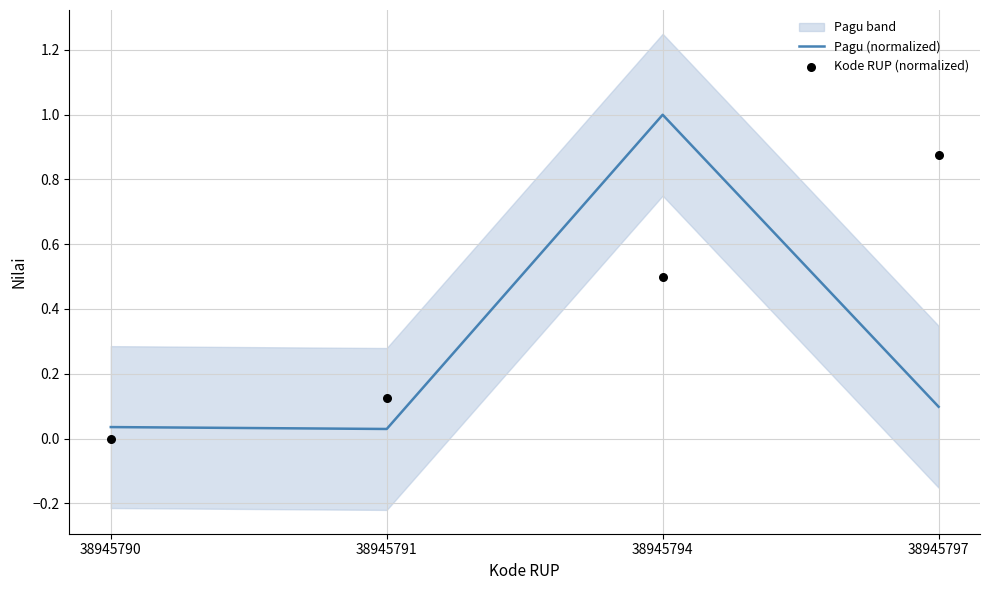

At how many categories does at least one series exceed 0?

4